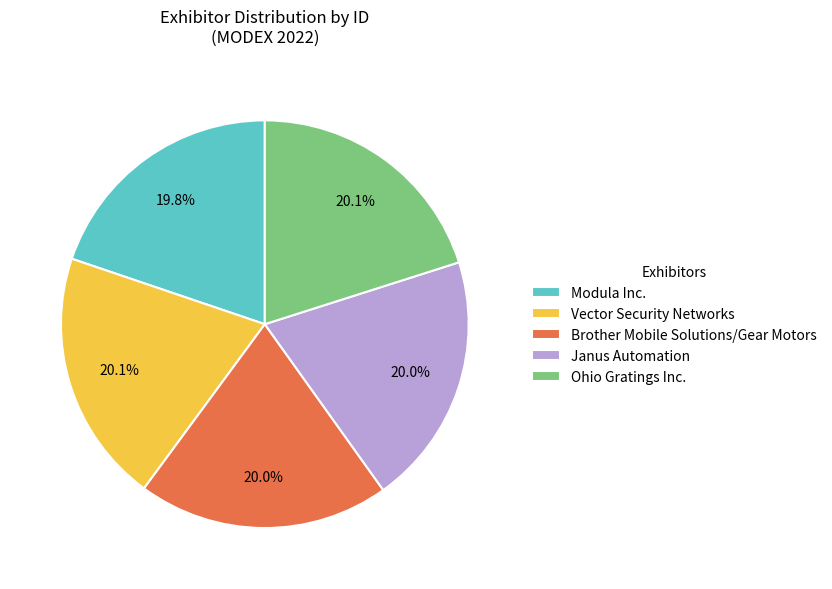

To the nearest percent, what percentage of the pie is Ohio Gratings Inc.?

20%